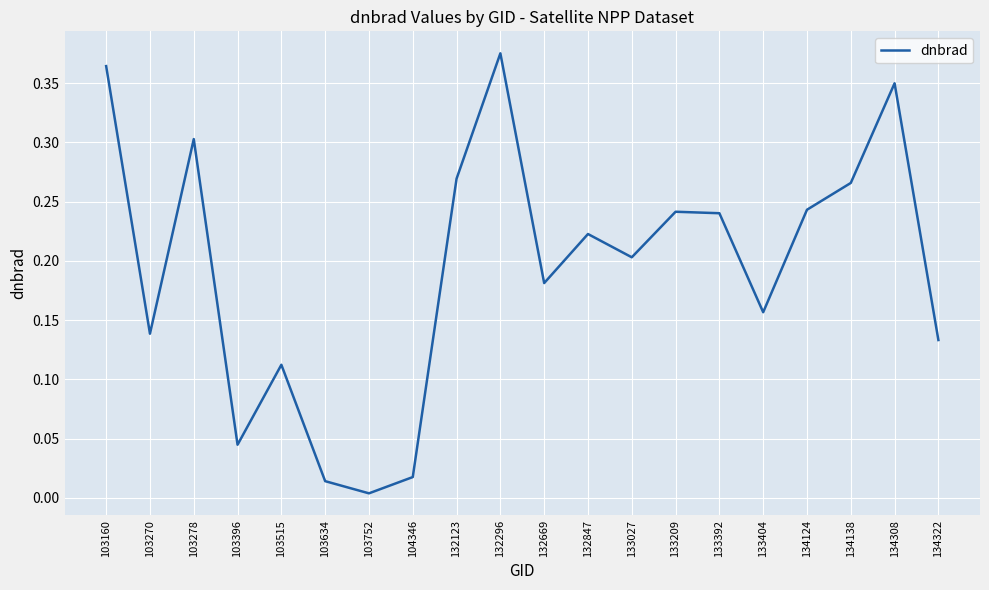

The value at 134124 is 0.4. True or false?

False